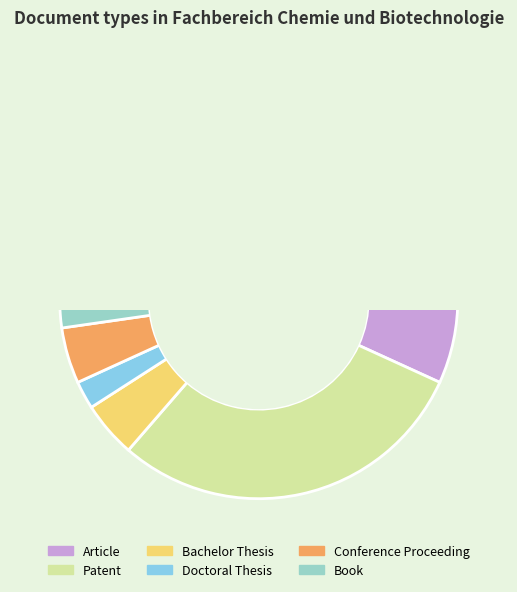

How many slices are in this pie chart?

6